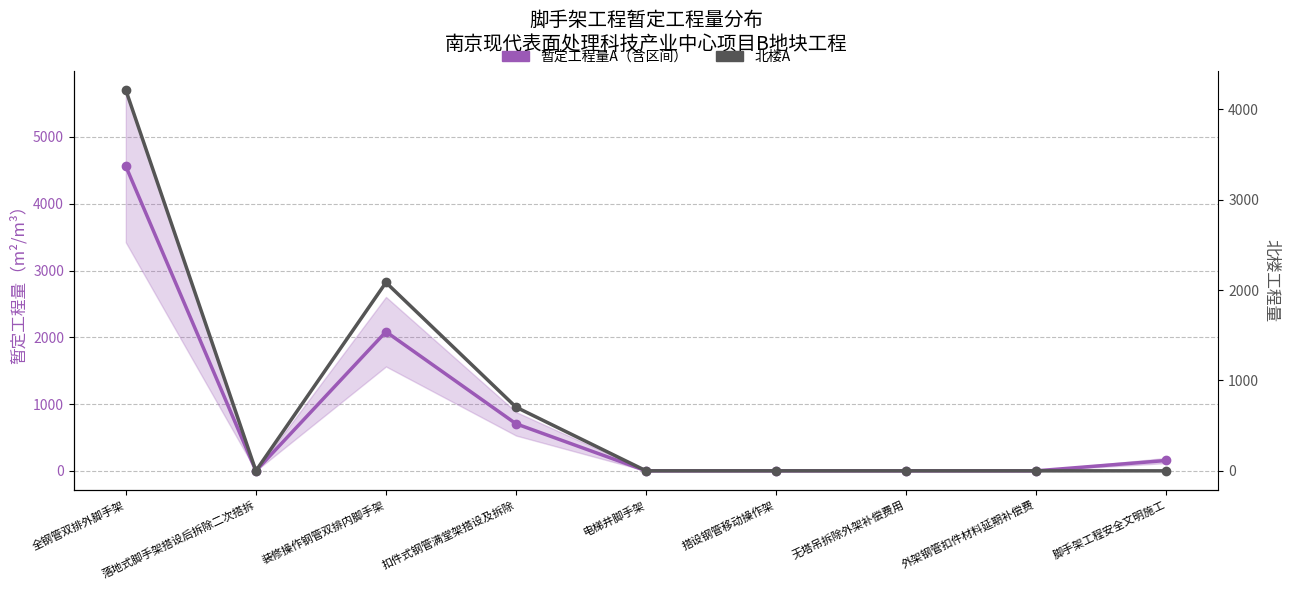

At which category does 暂定工程量A reach its first local valley?

落地式脚手架搭设后拆除二次搭拆